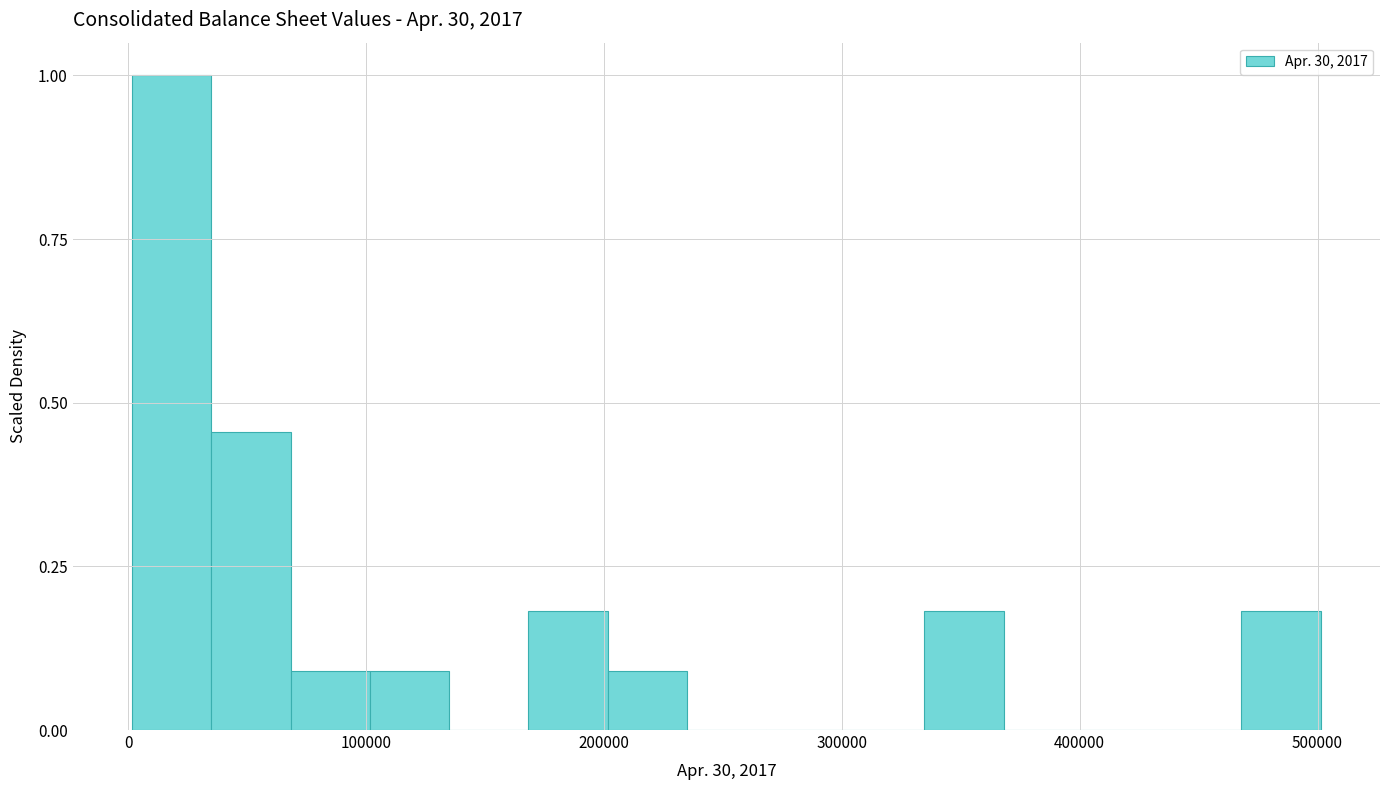

Around what value on the x-axis is the tallest bar? Give the approximate position of its centre, as read against the axis.

20000